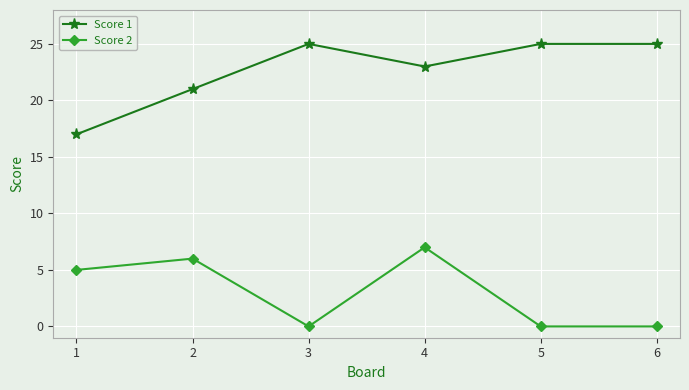

Where is the first local minimum for Score 2?

3